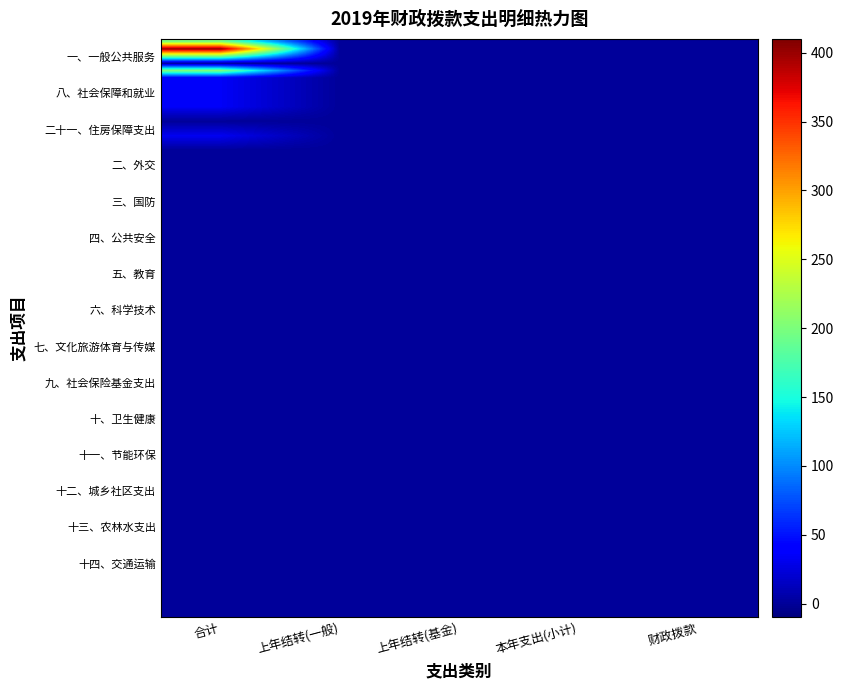

Count the number of data series in this chart.

15